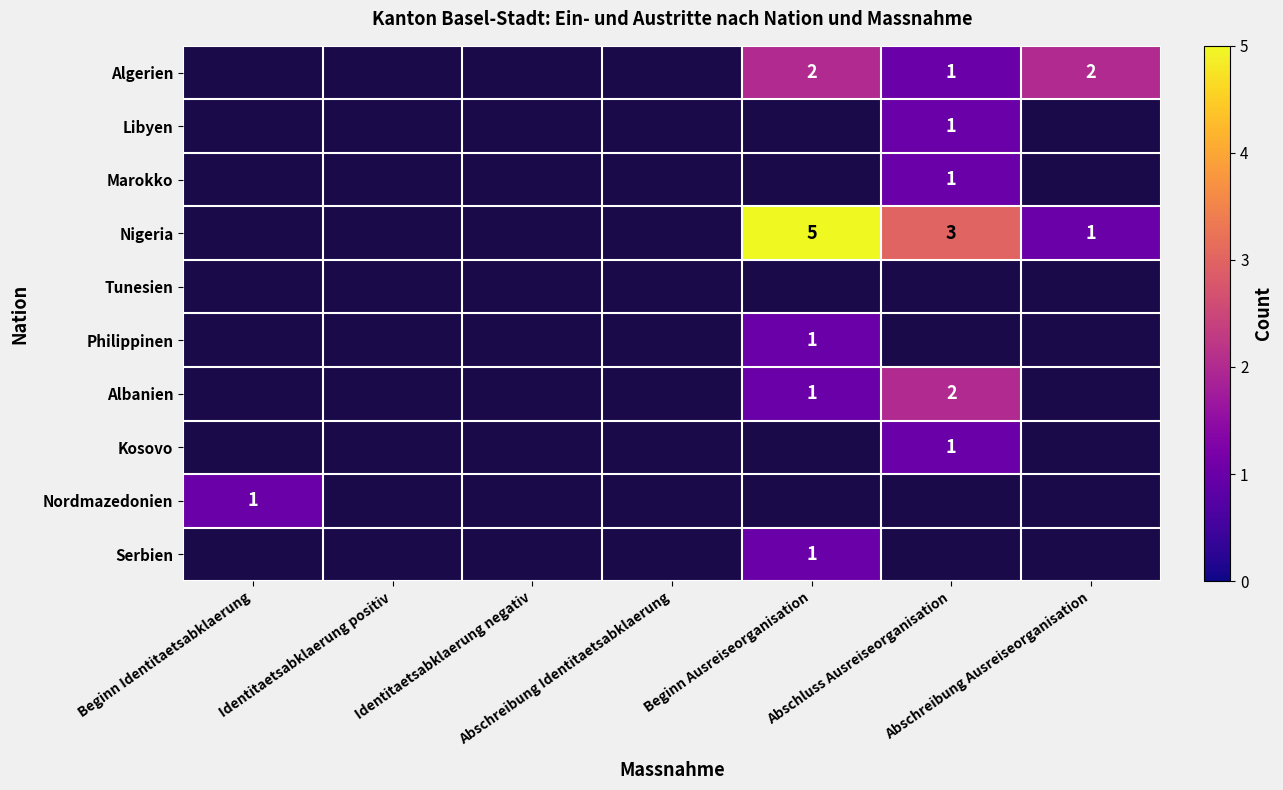

Is it true that Nordmazedonien equals 1 at Beginn Identitaetsabklaerung?

True